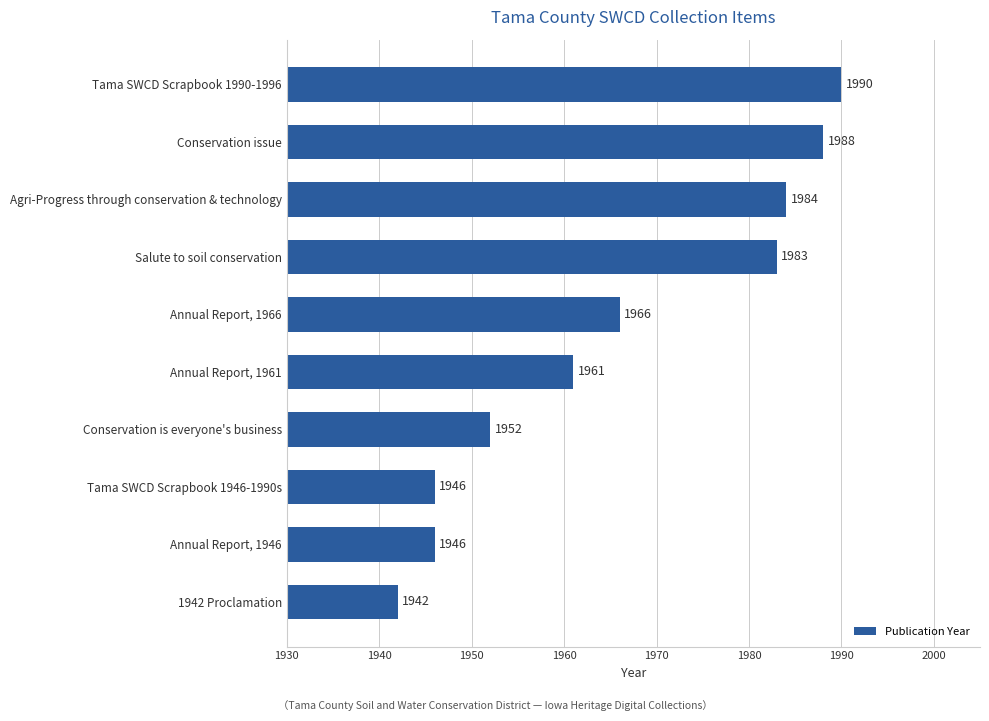

Where is the data nearest to the value 1966?

Annual Report, 1966